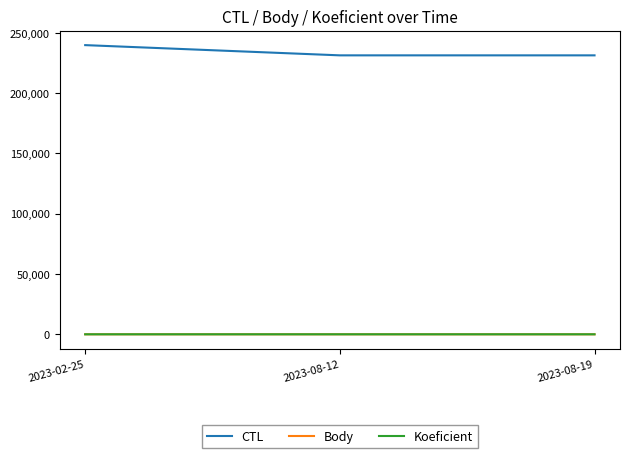

At which category is the sum across all series the highest?

2023-02-25